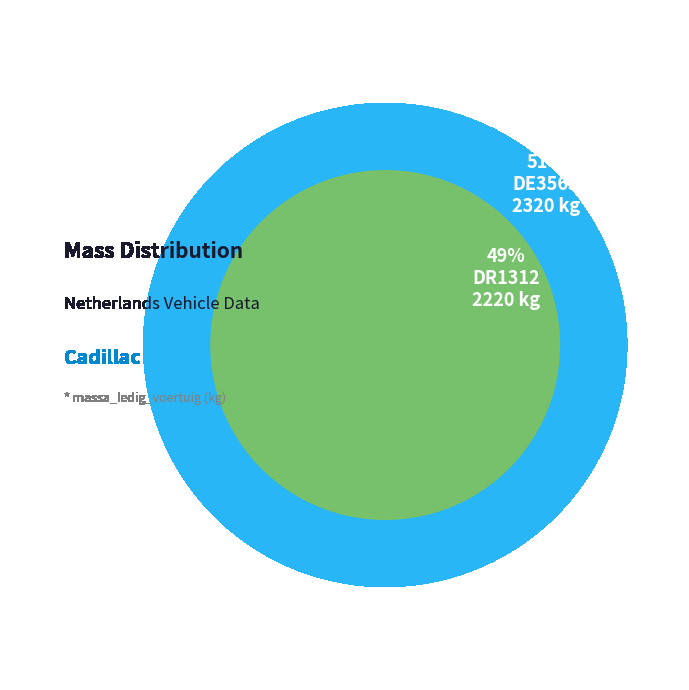

The DE3563 slice represents 63% of the pie. True or false?

False